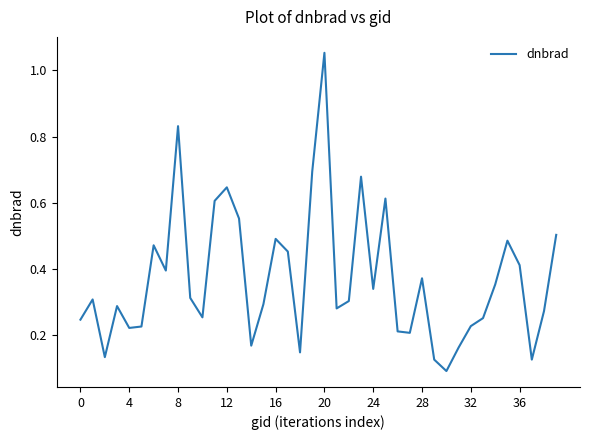

What is the difference between the maximum and minimum values?

1.0